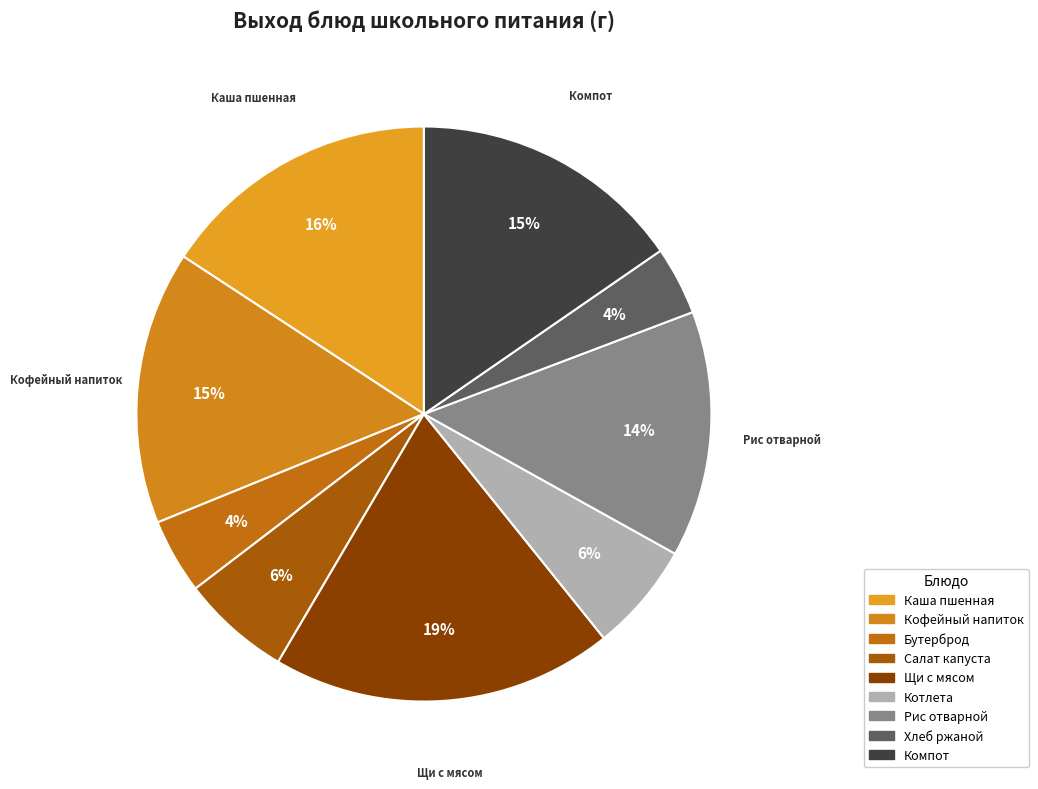

How many slices are in this pie chart?

9